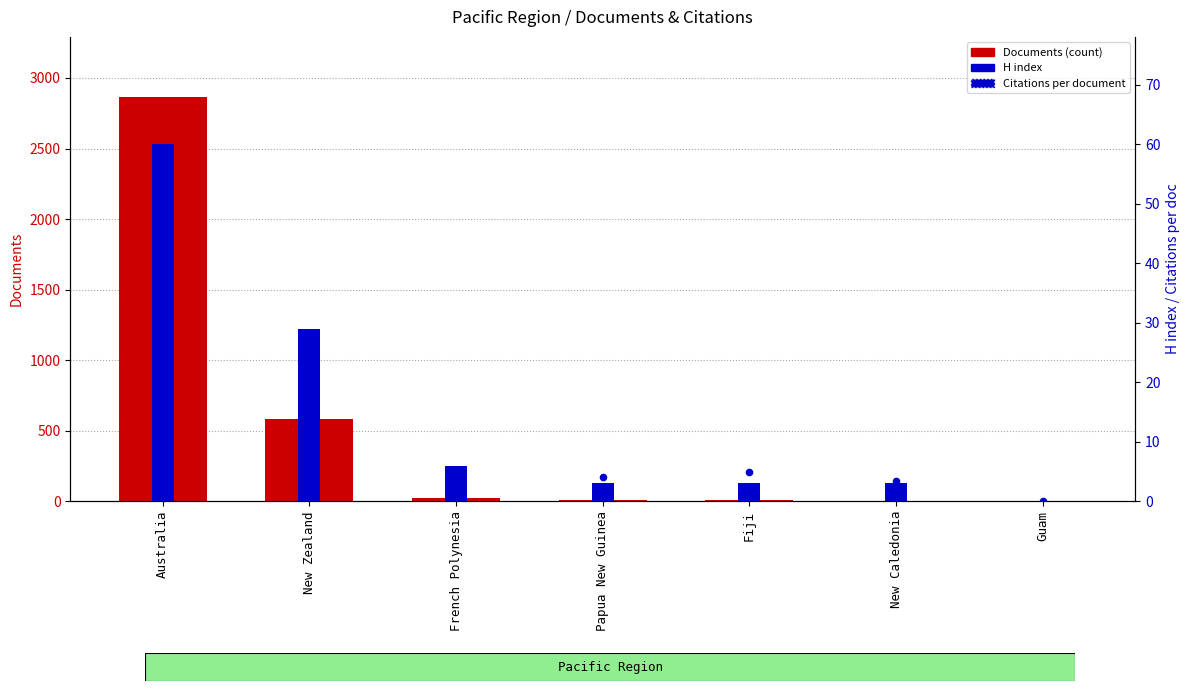

At which category is the sum across all series the highest?

Australia